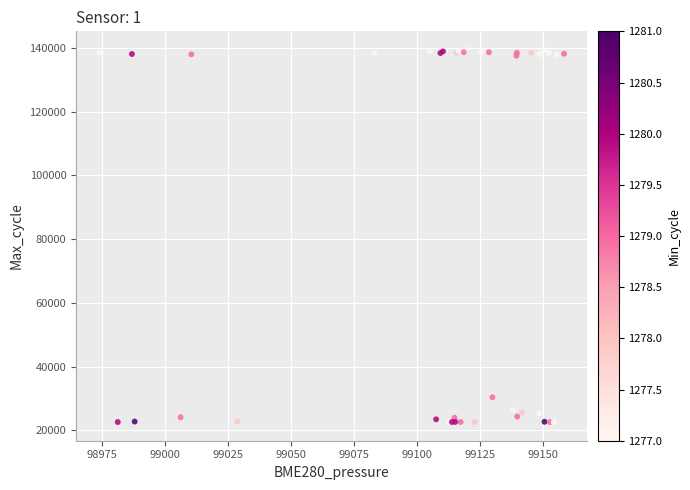

What Y value in the scatter plot is closest to 80956?

30347